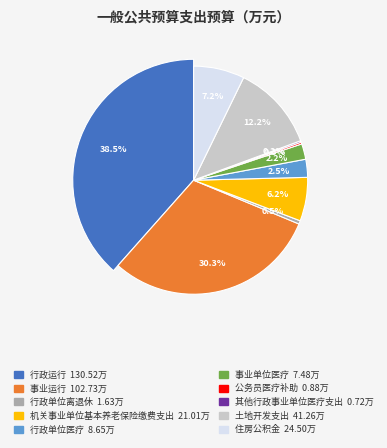

What percentage do 行政单位医疗 and 事业单位医疗 together represent?

4.8%